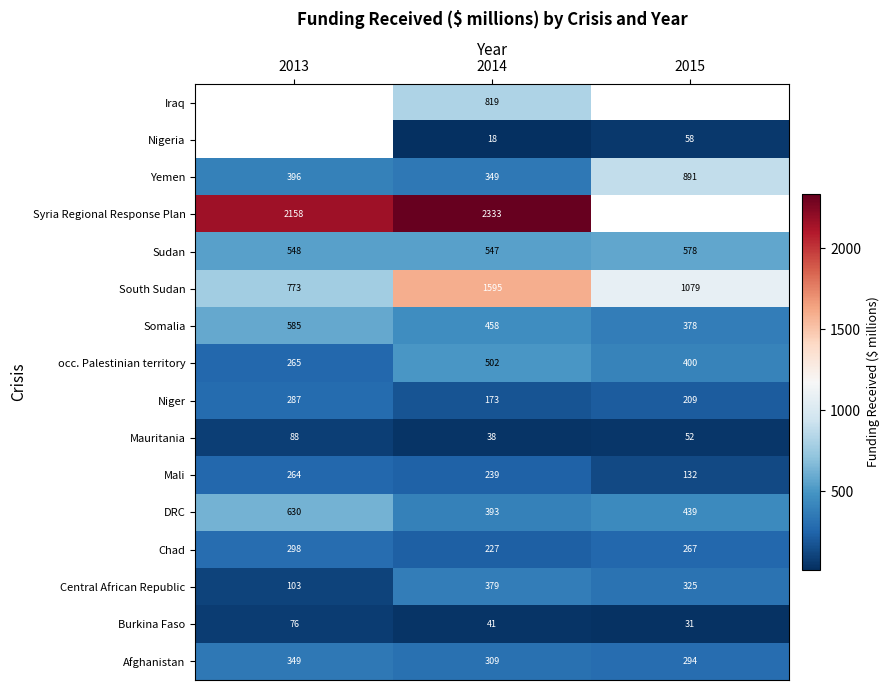

Rank the categories by Chad value from lowest to highest.

2014, 2015, 2013